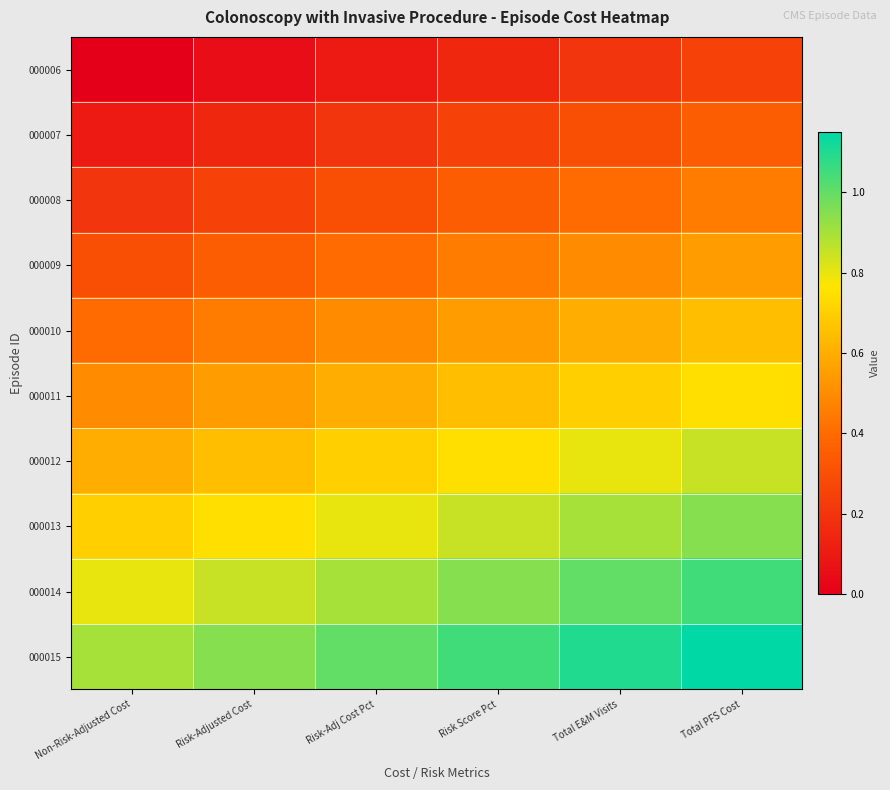

At Risk-Adj Cost Pct, list the series in order from smallest to largest.

000006, 000007, 000008, 000009, 000010, 000011, 000012, 000013, 000014, 000015